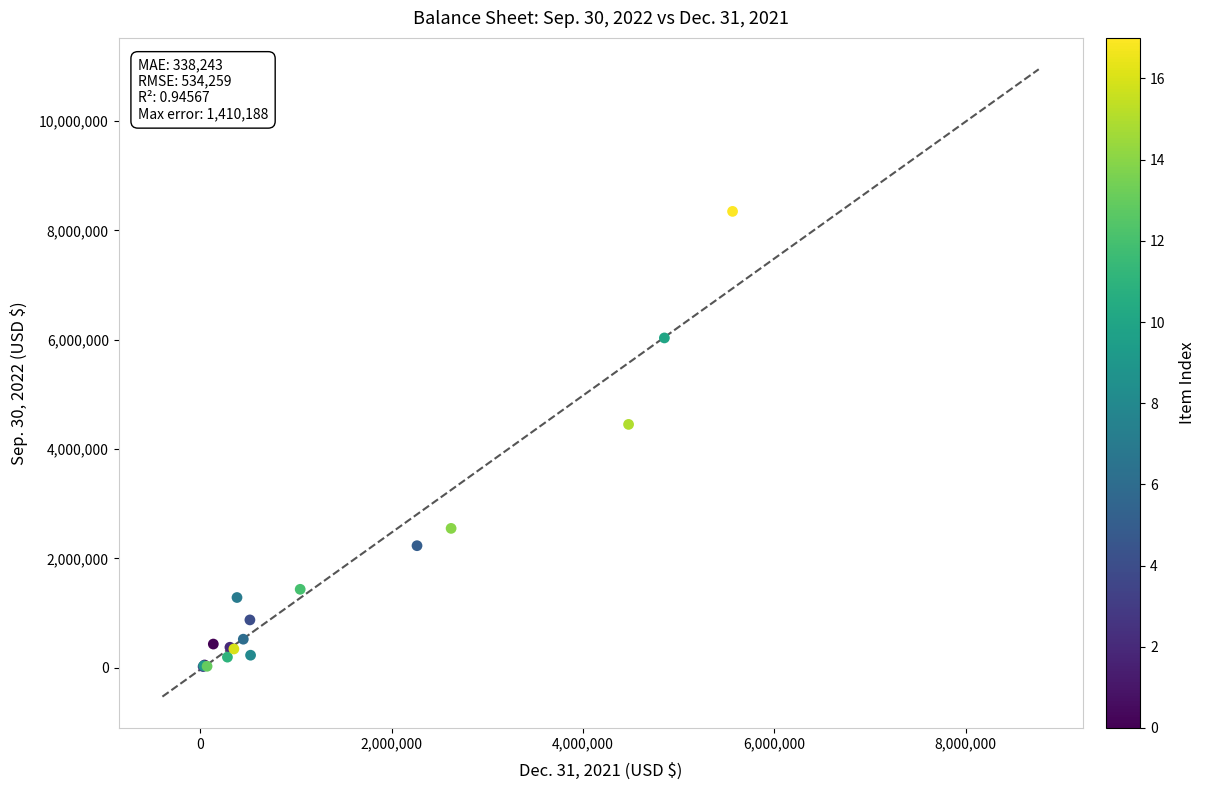

What Y value in the scatter plot is closest to 4183981?

4450683